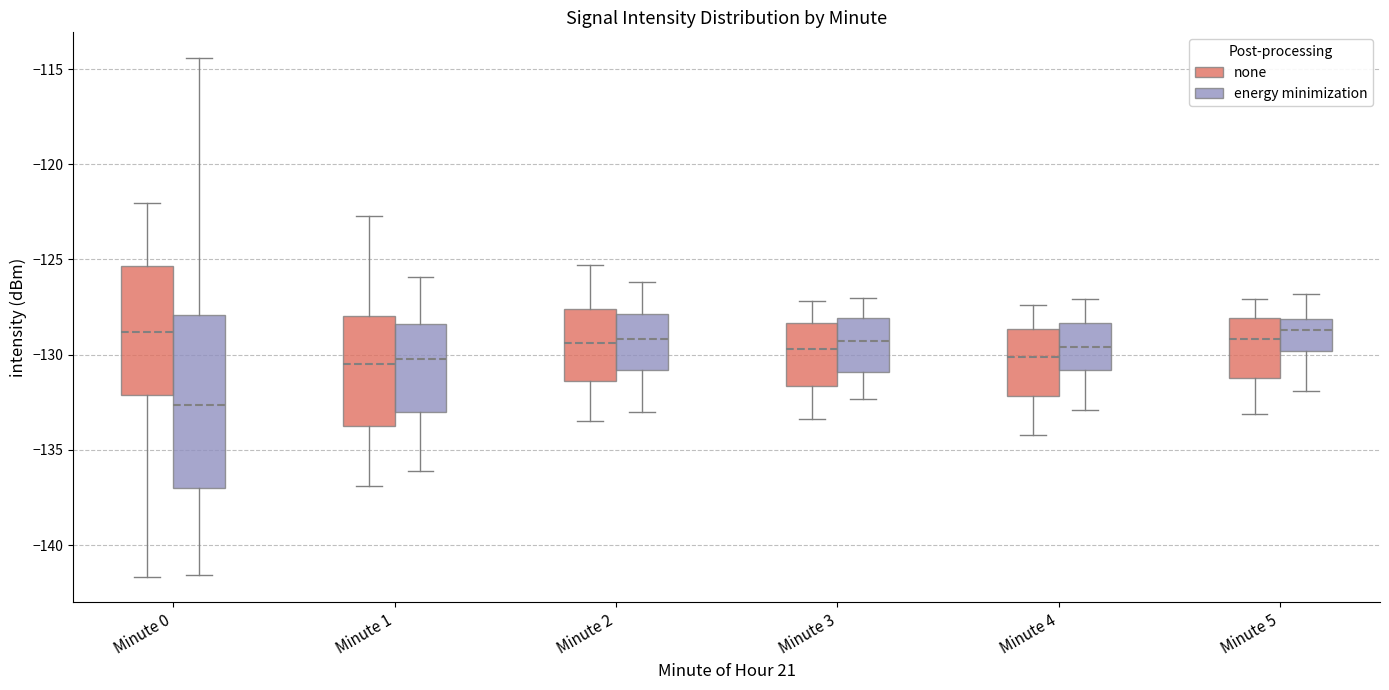

Where does the upper whisker of the box for Minute 1 (none) end on the y-axis? The values are not printed on the chart, so give them approximately, as read against the axis.

-122.5